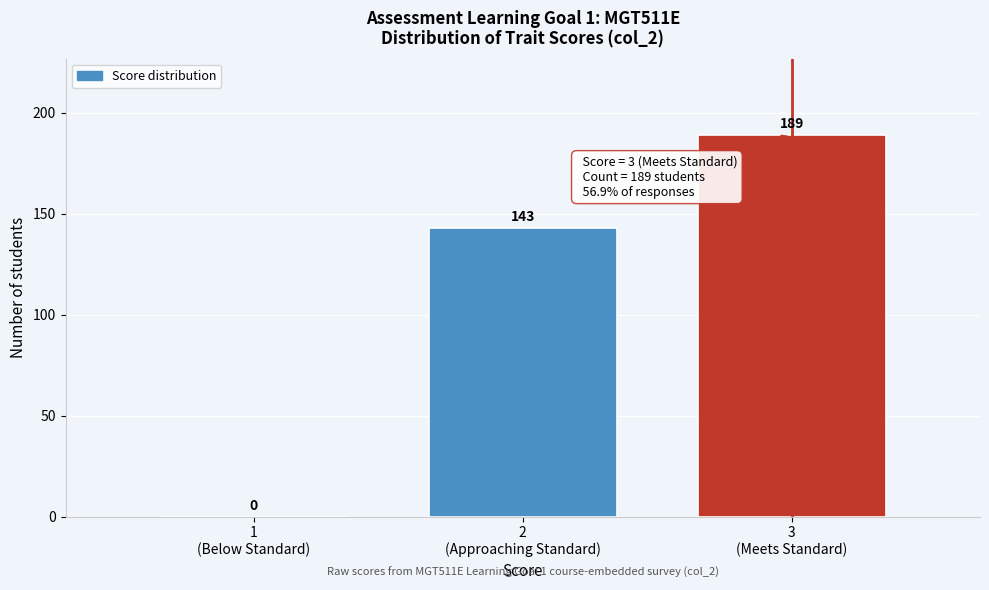

What is the greatest value displayed?

189